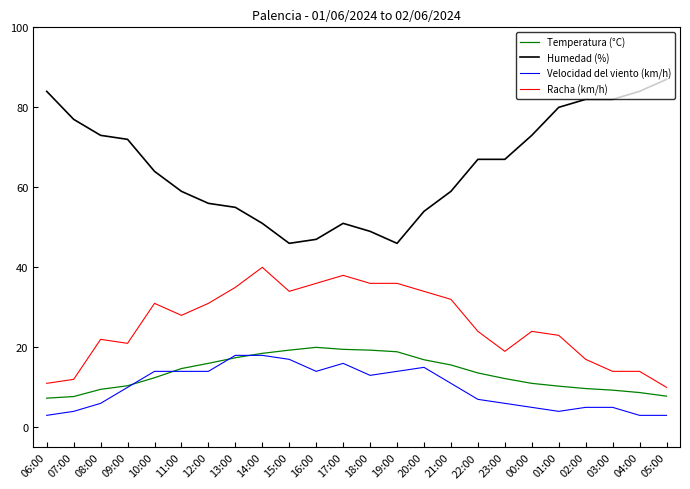

What is the maximum value shown in the chart?

87.0